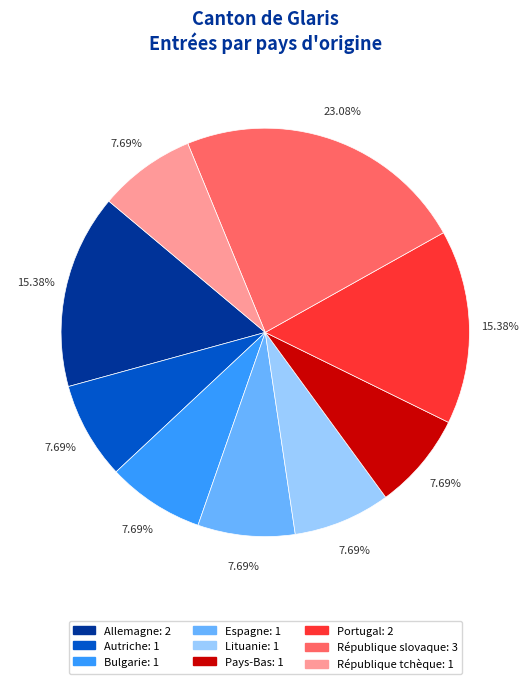

To the nearest percent, what percentage of the pie is Pays-Bas?

8%